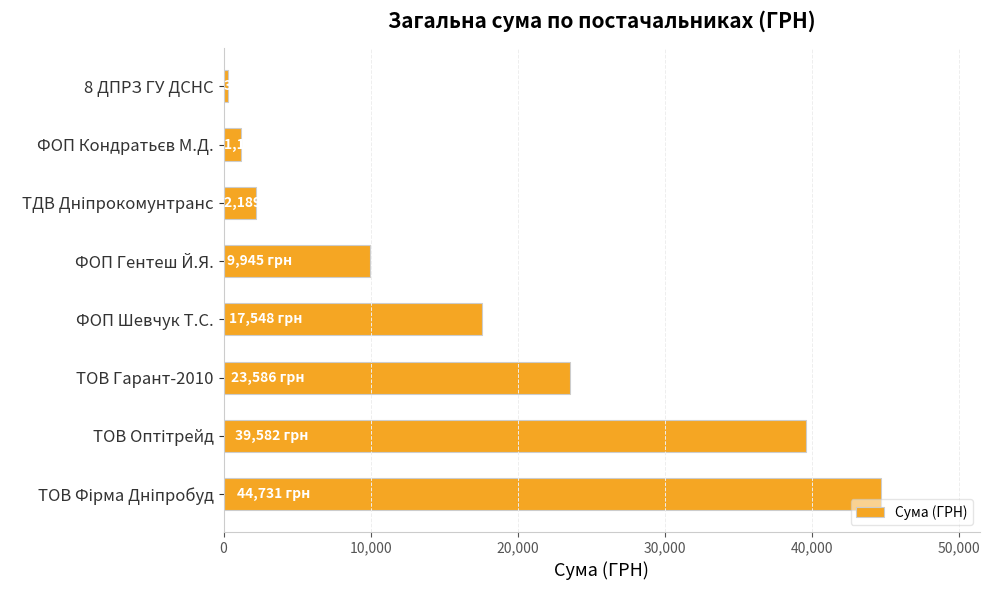

What is the difference between the maximum and minimum values?

44409.0